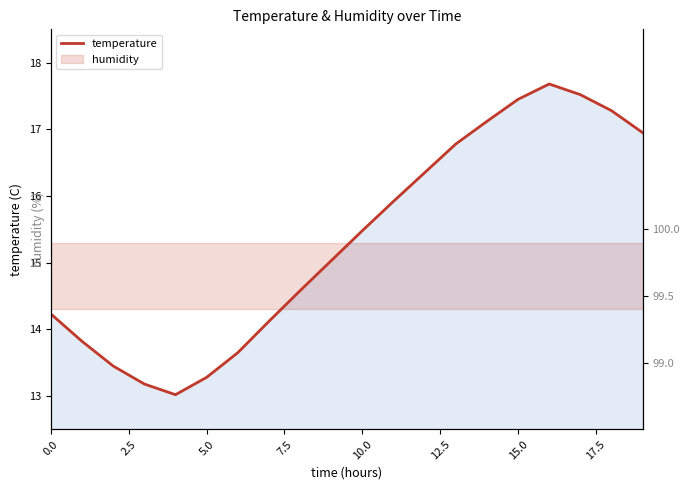

Which label corresponds to the largest value in the chart?

16